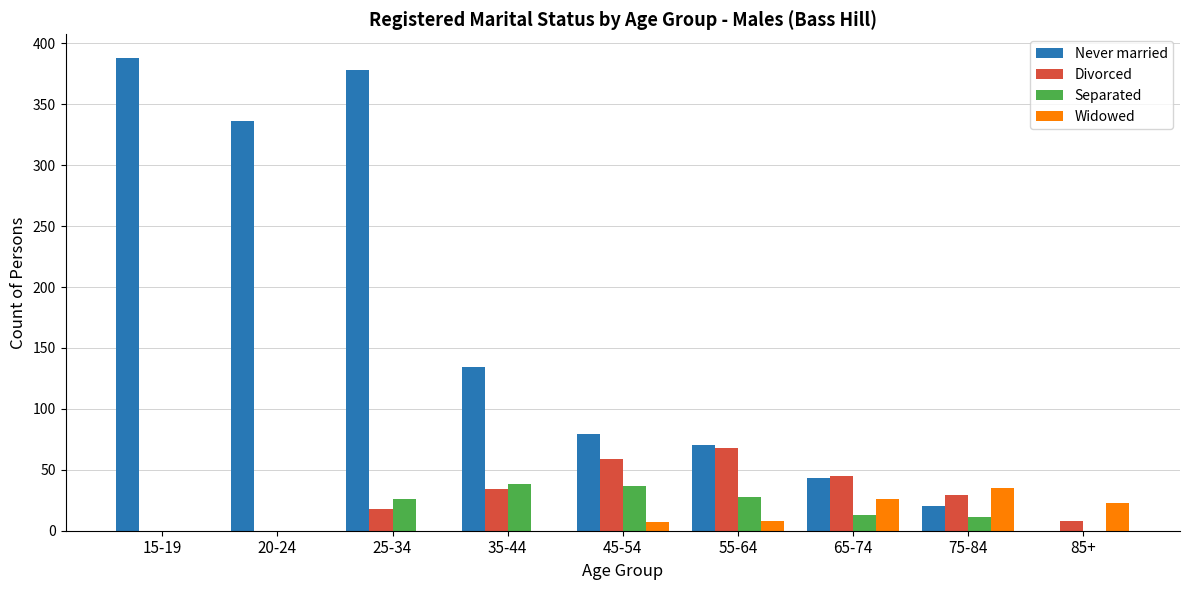

At which category is the sum across all series the highest?

25-34